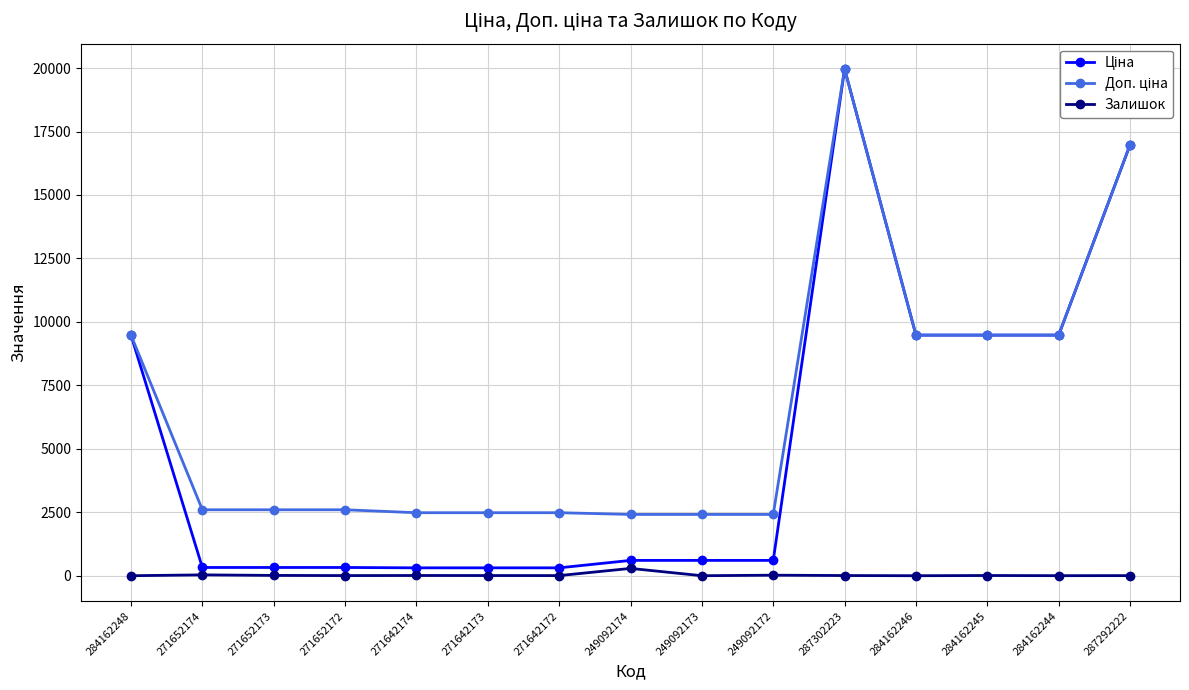

Count the number of data series in this chart.

3